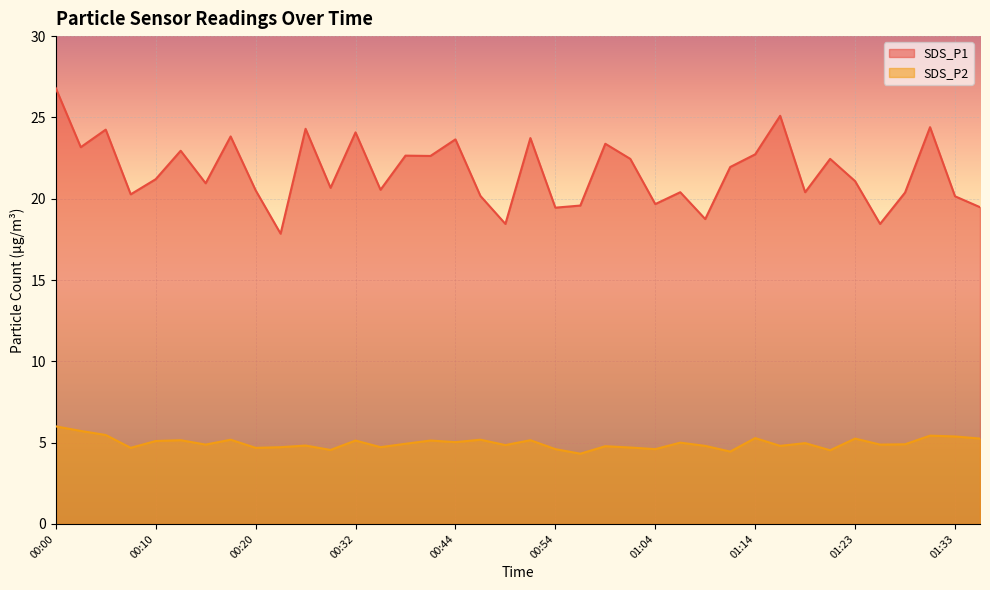

Reading left to right, extract all data points from this chart.

SDS_P1: 26.8	23.2	24.2	20.3	21.2	22.9	20.9	23.8	20.5	17.9	24.3	20.7	24.1	20.6	22.6	22.6	23.6	20.2	18.4	23.7	19.4	19.6	23.4	22.4	19.7	20.4	18.8	21.9	22.7	25.1	20.4	22.4	21.1	18.4	20.4	24.4	20.1	19.5
SDS_P2: 6.0	5.7	5.5	4.7	5.1	5.2	4.9	5.2	4.7	4.7	4.8	4.5	5.1	4.7	4.9	5.1	5.0	5.2	4.8	5.2	4.6	4.3	4.8	4.7	4.6	5.0	4.8	4.5	5.3	4.8	5.0	4.5	5.2	4.9	4.9	5.4	5.4	5.2